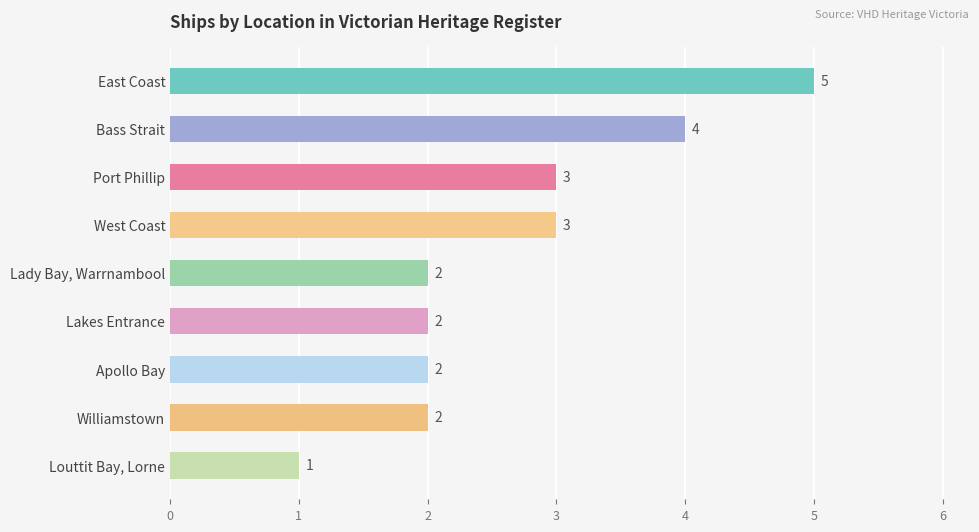

What is the label of the 9th bar from the top?

Louttit Bay, Lorne